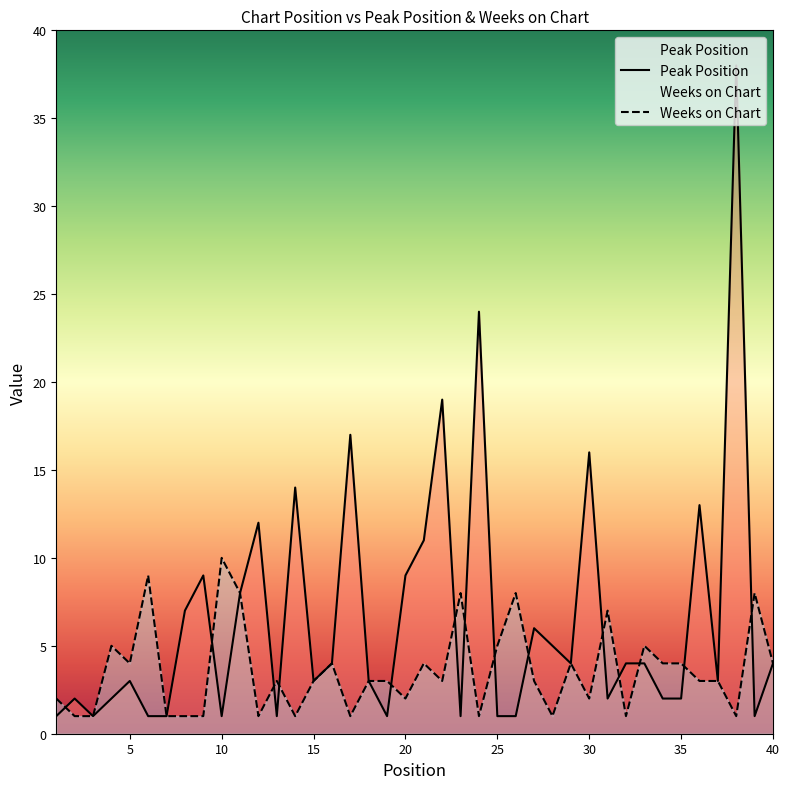

Rank the series by their maximum value, from lowest to highest.

Weeks on Chart, Peak Position